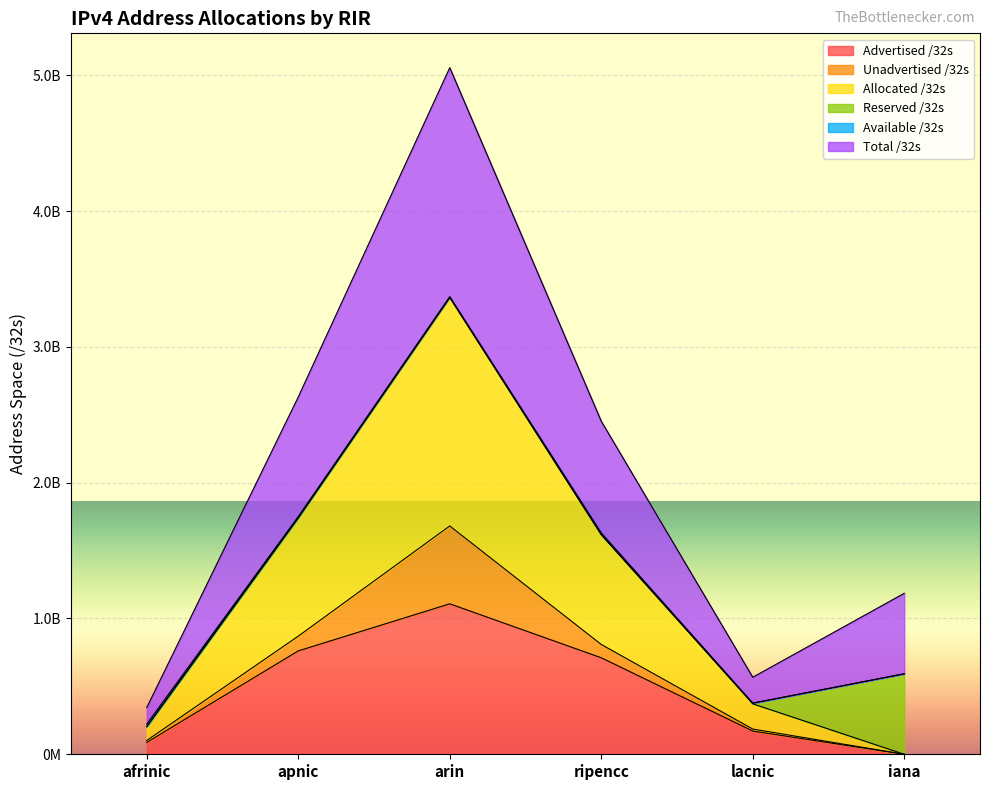

True or false: Allocated /32s and Total /32s intersect in this chart.

False